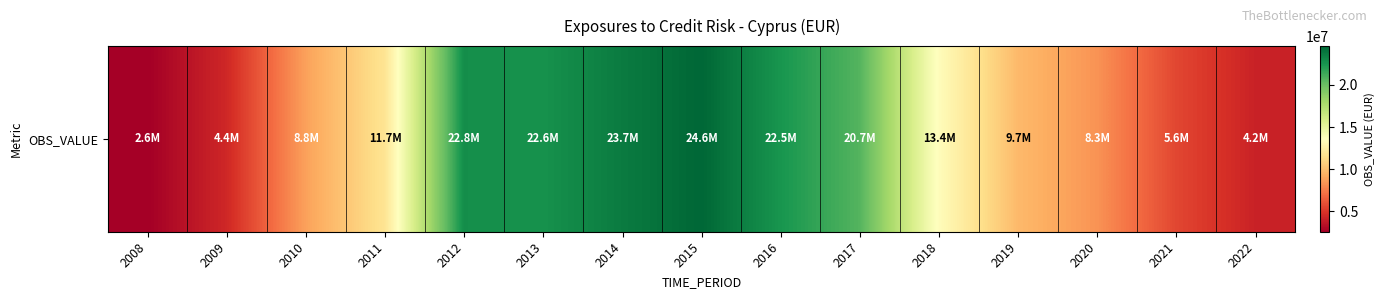

What value does the data have at 2014?

23672373.0